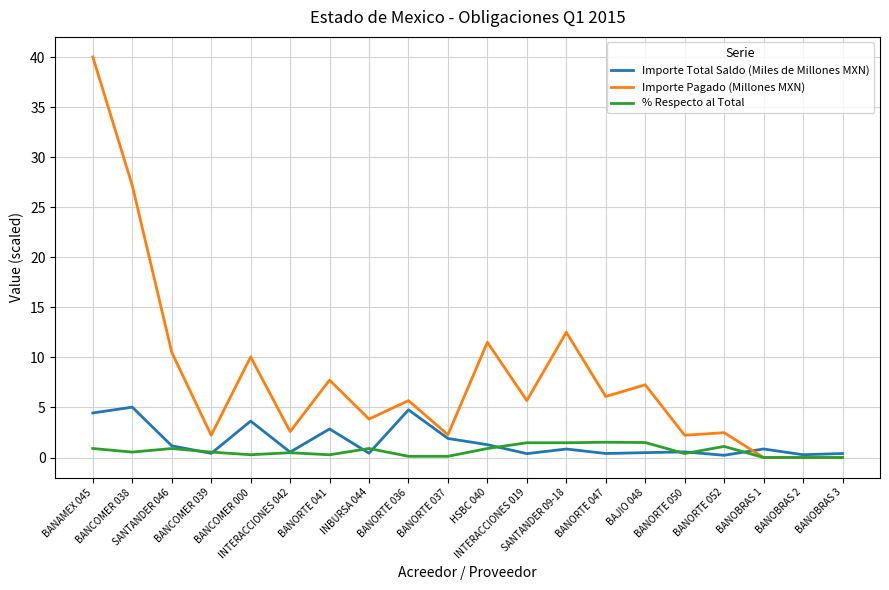

Which series has the largest total across all categories?

Importe Pagado (Millones MXN)